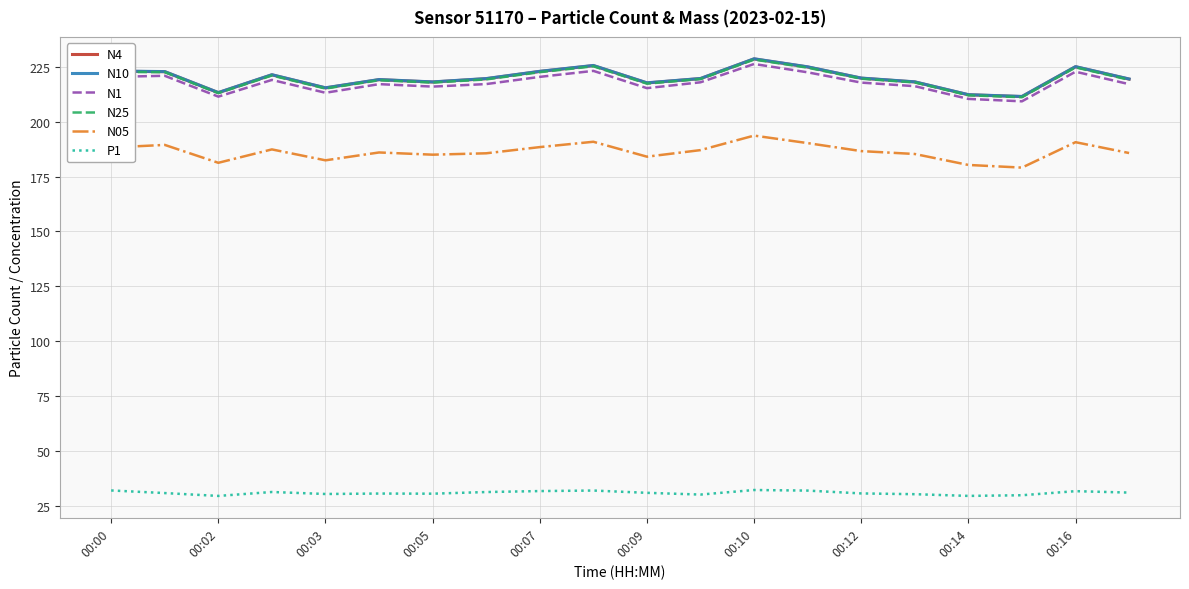

True or false: N25 and N05 intersect in this chart.

False